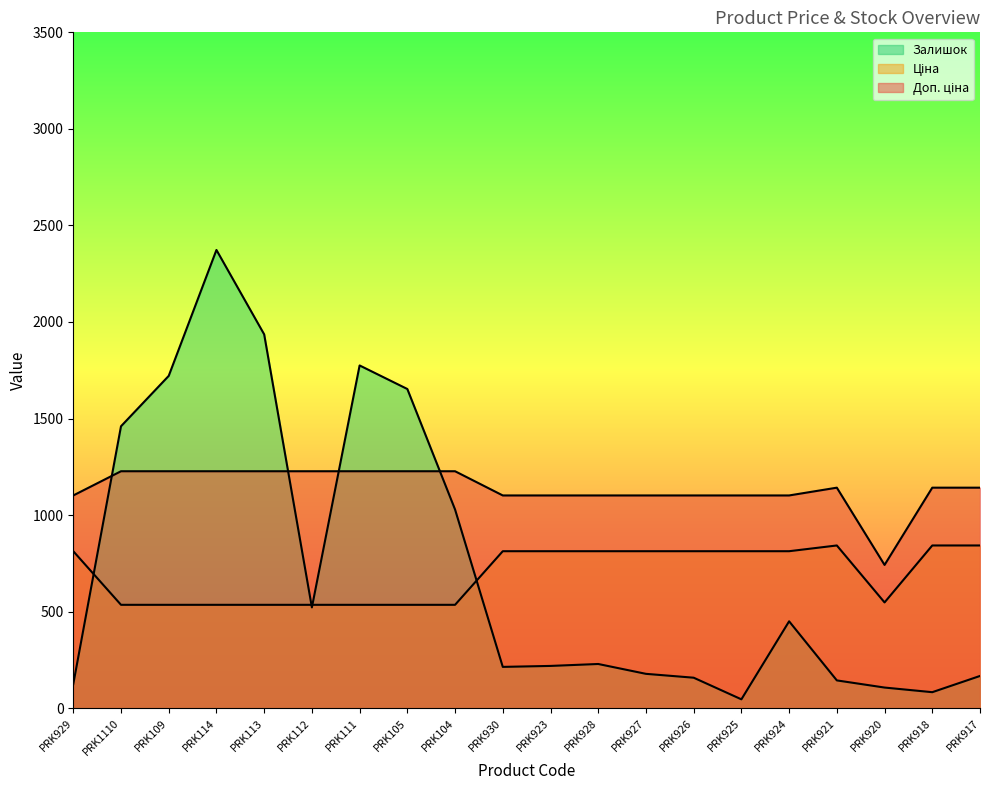

At how many categories does at least one series exceed 1866?

2